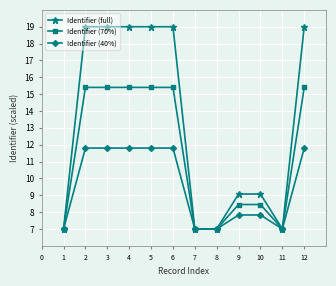

Is it true that Identifier (70%) equals 10.2 at 1?

False